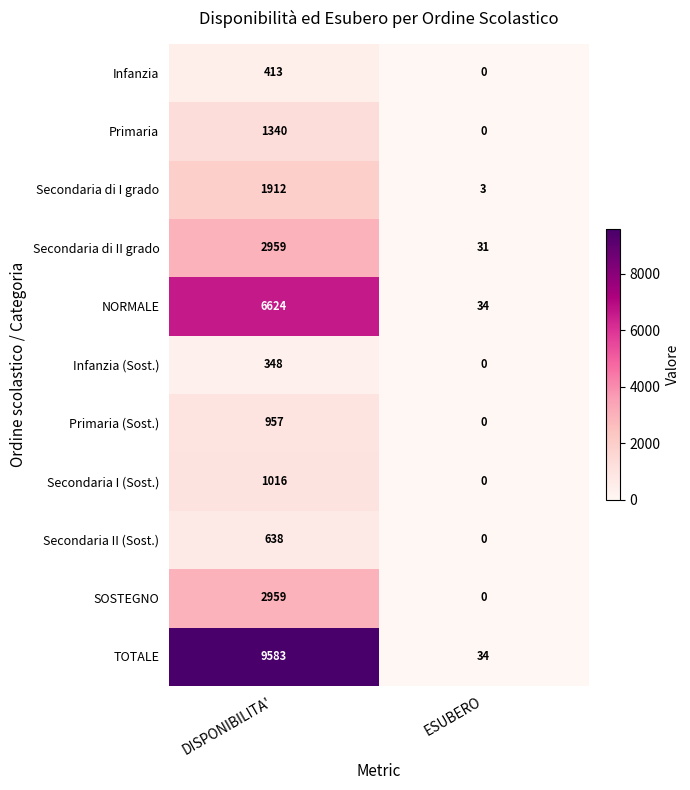

Rank the categories by Infanzia (Sost.) value from lowest to highest.

ESUBERO, DISPONIBILITA'